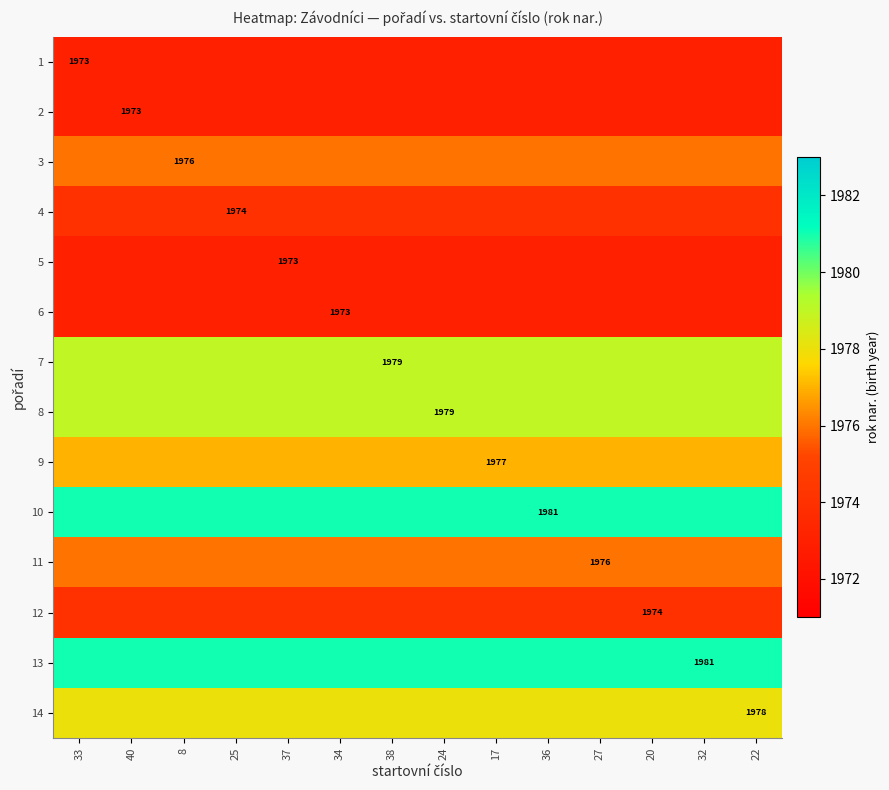

How many distinct data groups are displayed?

14